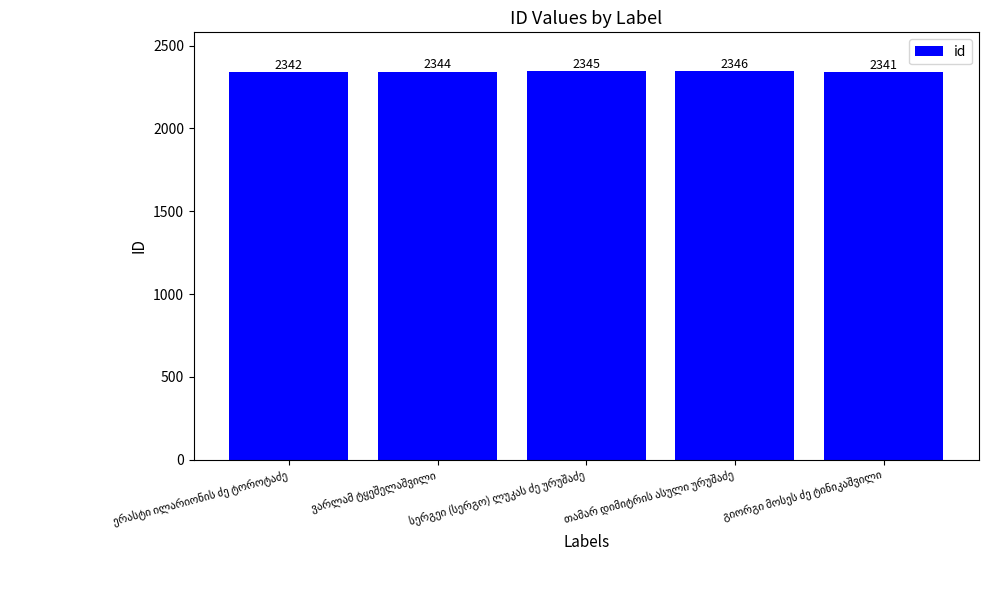

Count the values in the range 2342 to 2345.

3